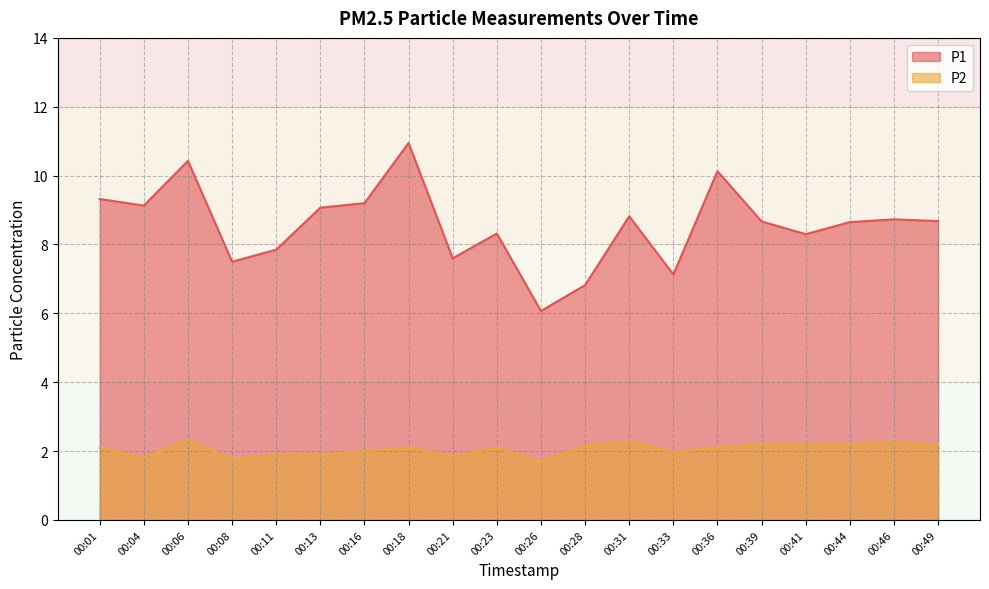

Does the chart have visible grid lines?

Yes